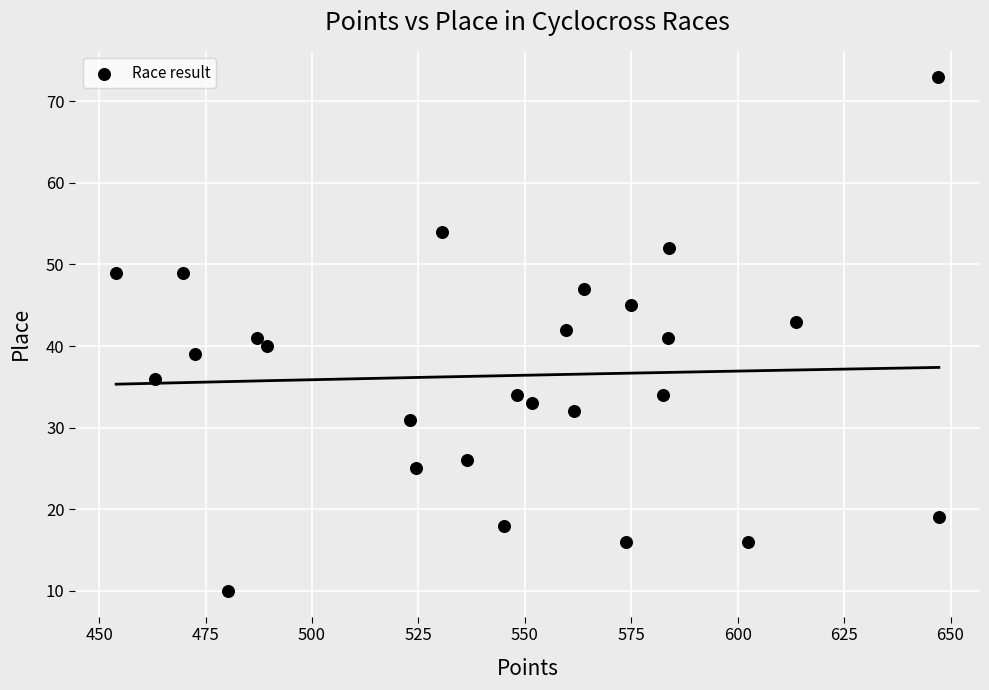

What is the range of Y values (max minus min)?

63